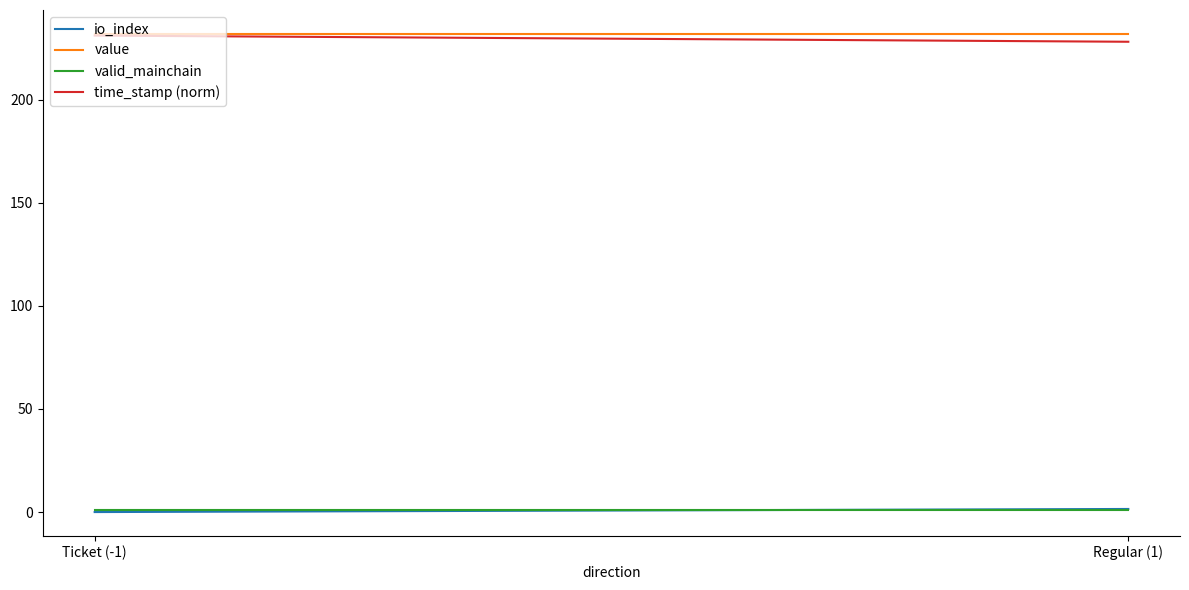

What is the sum of the time_stamp (norm) values at Regular (1) and Ticket (-1)?

459.0